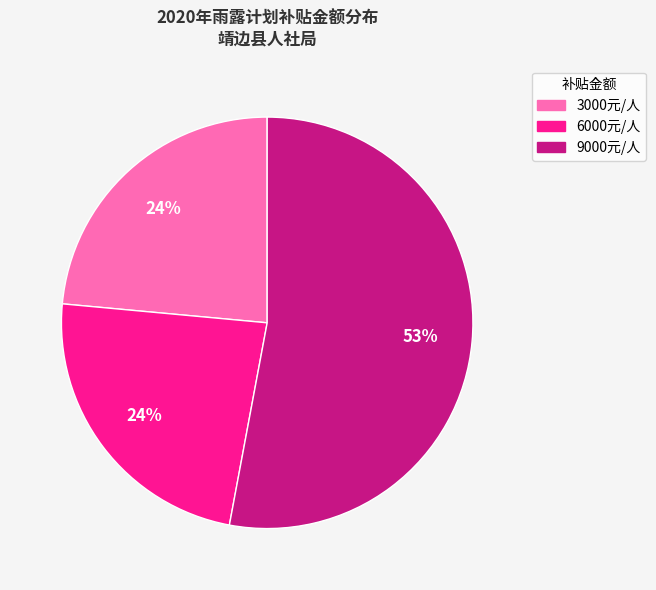

To the nearest percent, what is the difference between the largest and smallest slice percentages?

29%